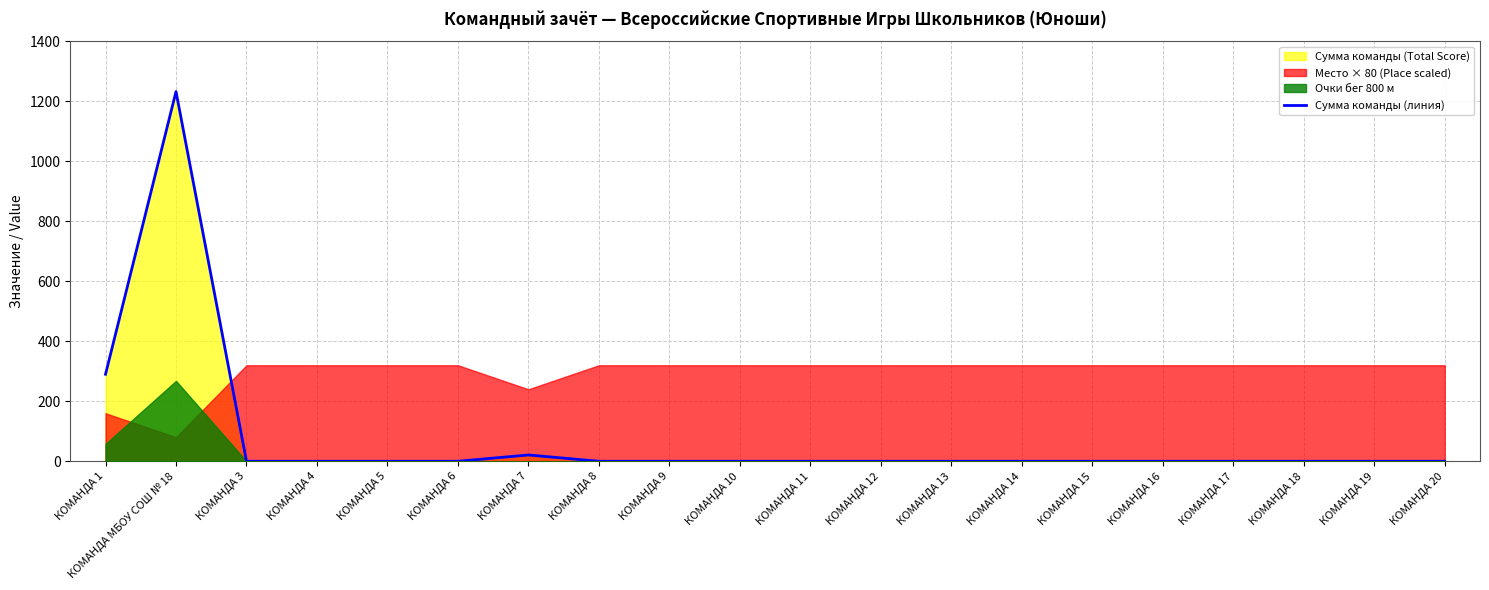

Reading right to left, what are all the values shown in this chart?

0	0	0	0	0	0	0	0	0	0	0	0	0	21	0	0	0	0	1232	290